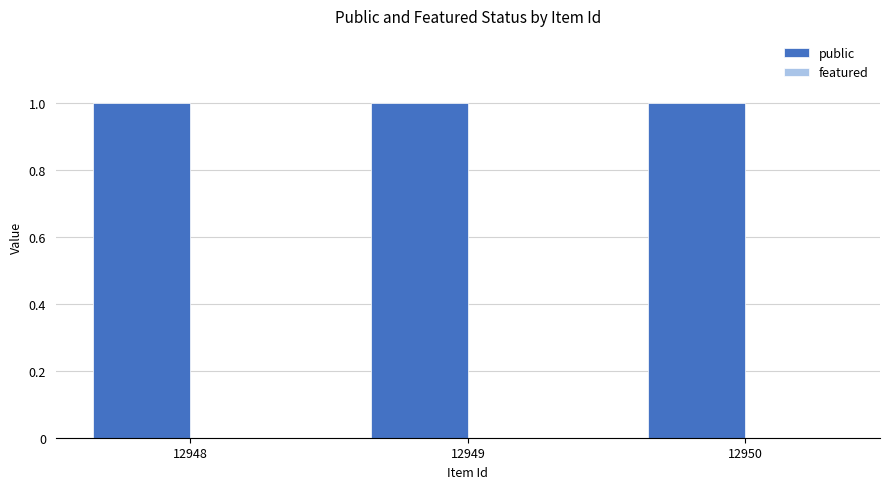

Rank the series by their average value, from lowest to highest.

featured, public